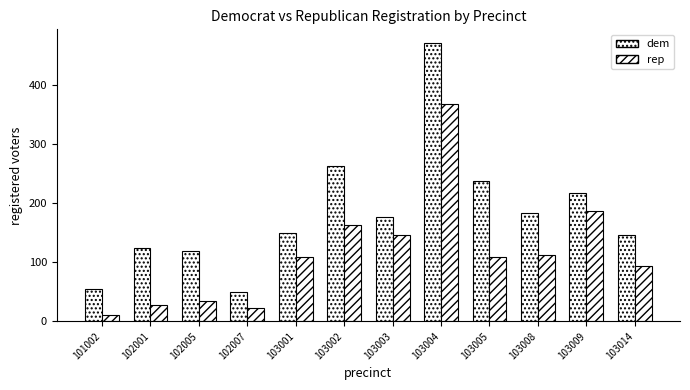

Are the bars grouped side by side (vs. stacked)?

Yes